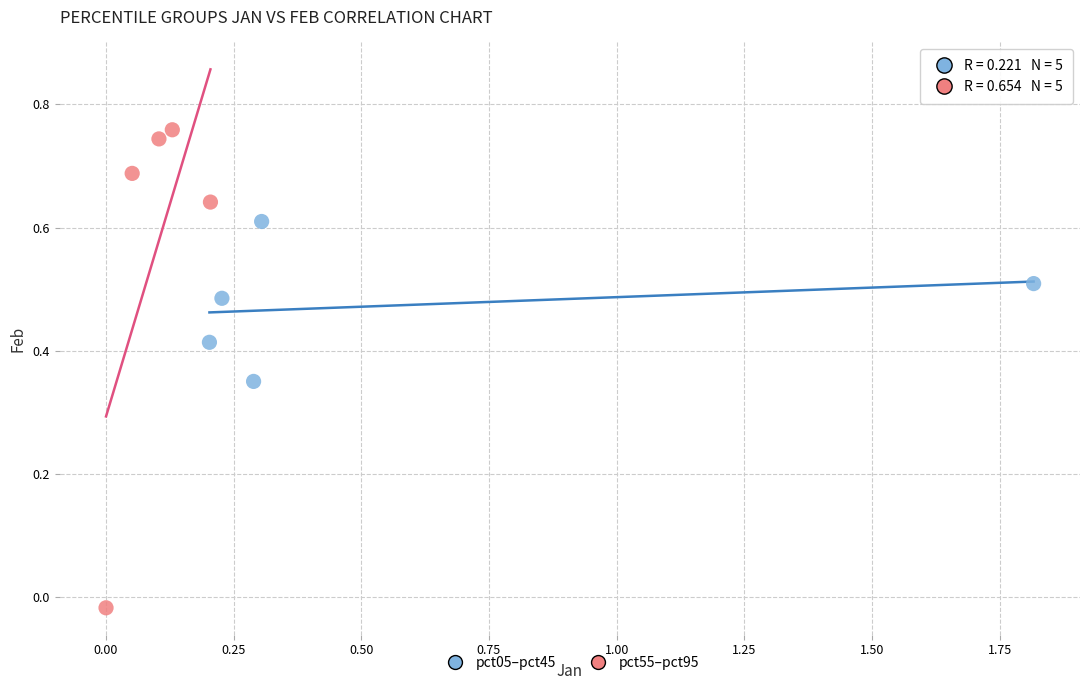

Which series has the largest Y range (max minus min)?

pct55–pct95